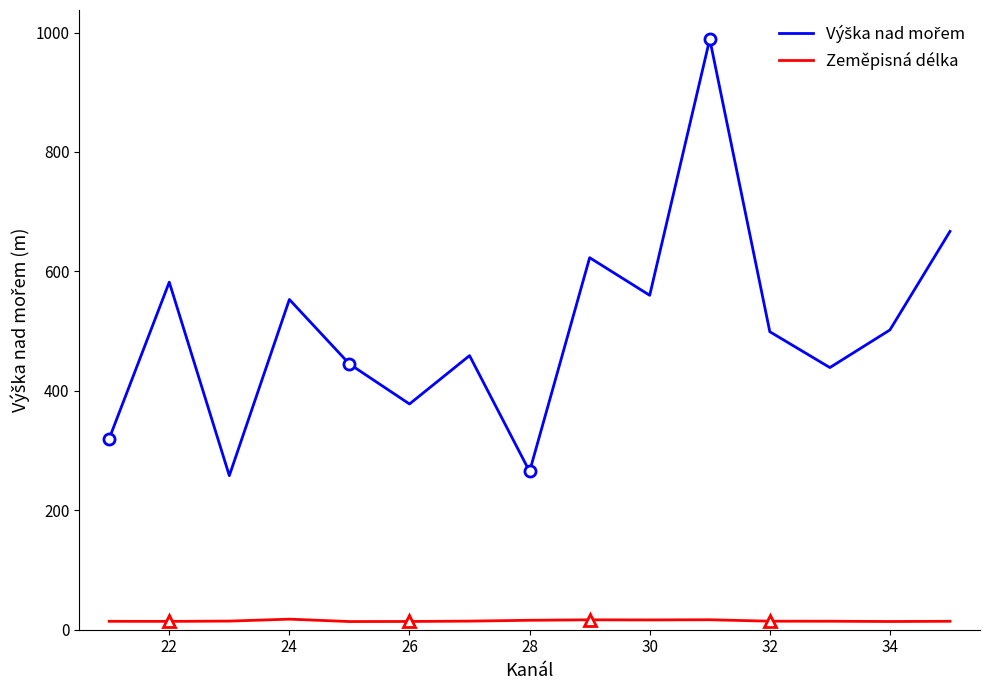

What is the greatest value displayed?

989.0